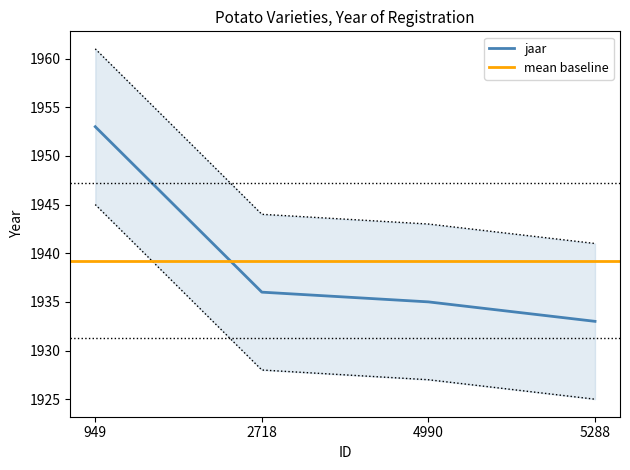

Where is the data nearest to the value 1935?

2718